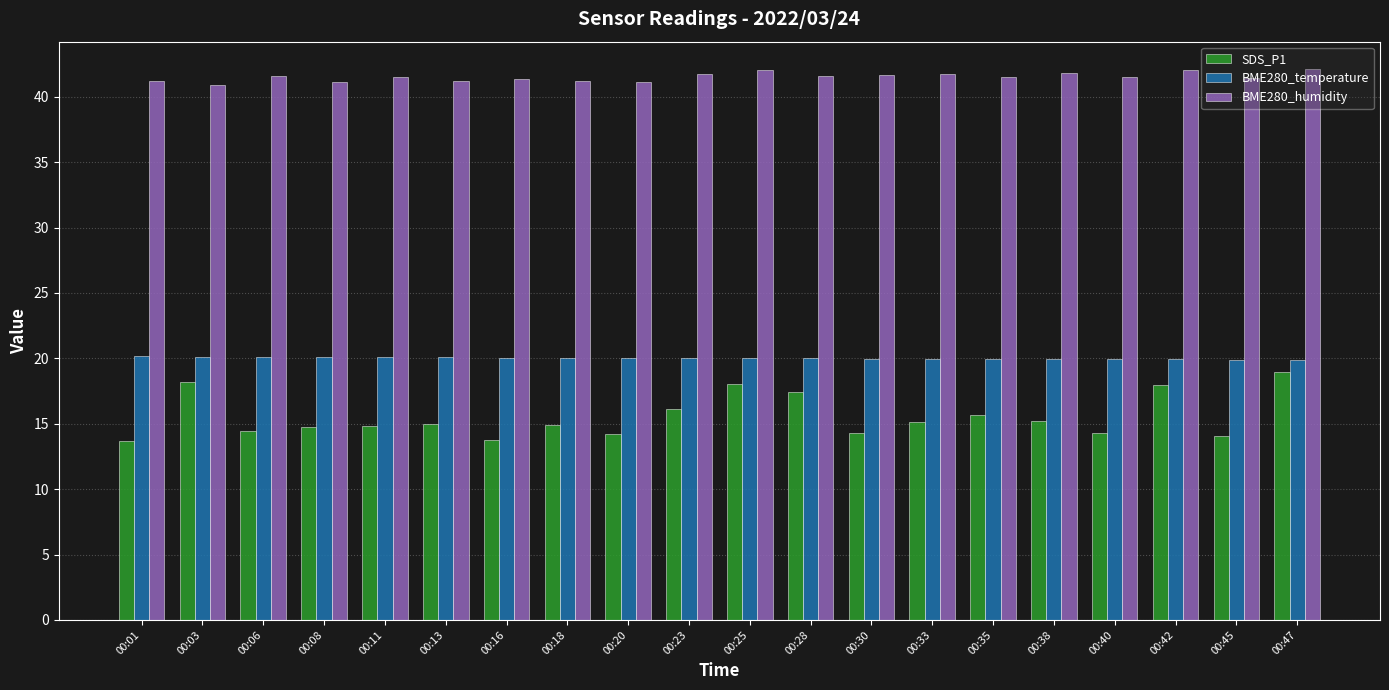

The value of BME280_humidity at 00:16 is 26.4. True or false?

False